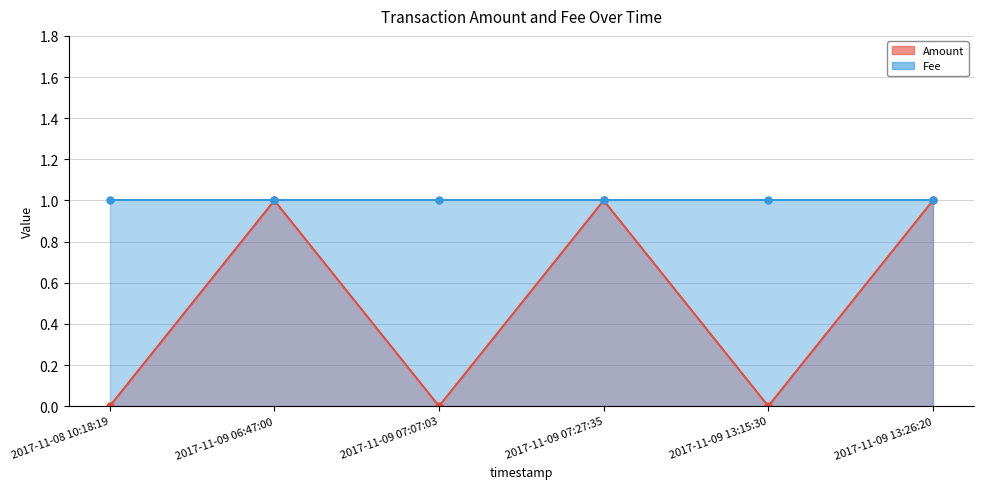

Reading left to right, what are all the values shown in this chart?

2017-11-08 10:18:19=0	2017-11-09 06:47:00=1	2017-11-09 07:07:03=0	2017-11-09 07:27:35=1	2017-11-09 13:15:30=0	2017-11-09 13:26:20=1